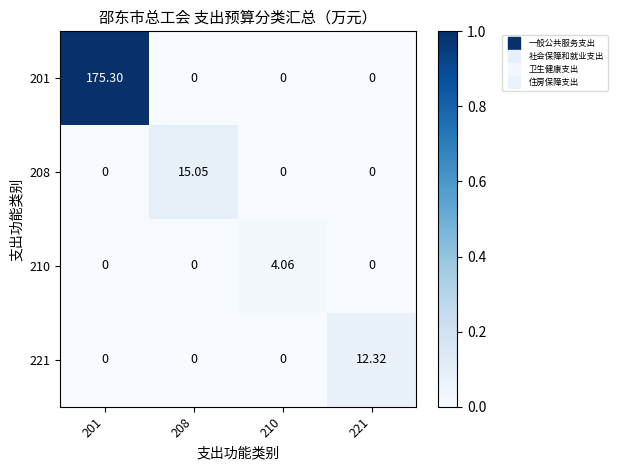

How many data points does each series have?

4